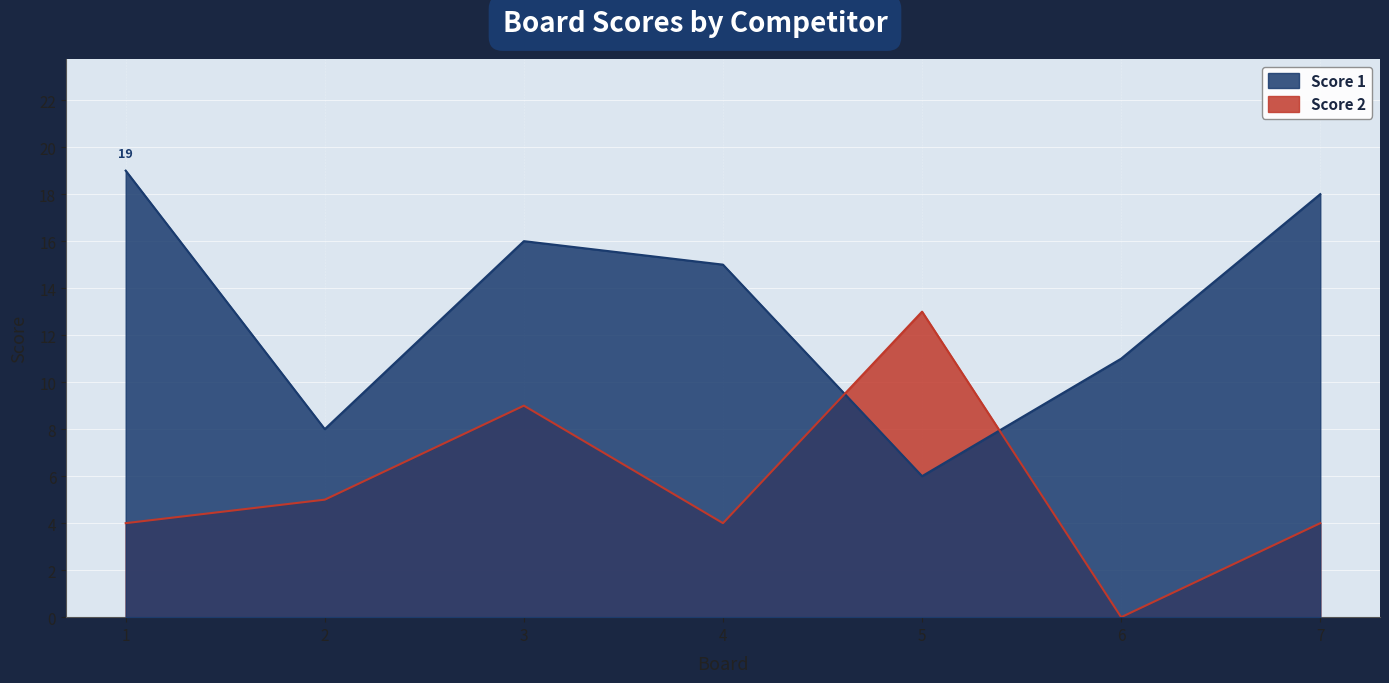

At which label does Score 2 reach its peak?

5